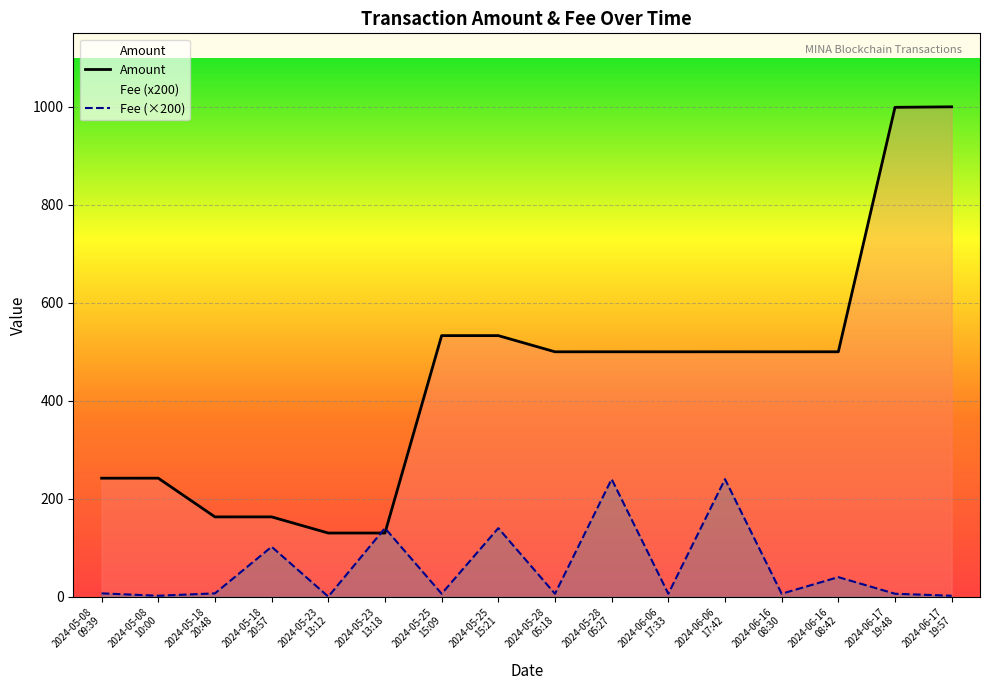

Which series has the largest total across all categories?

Amount